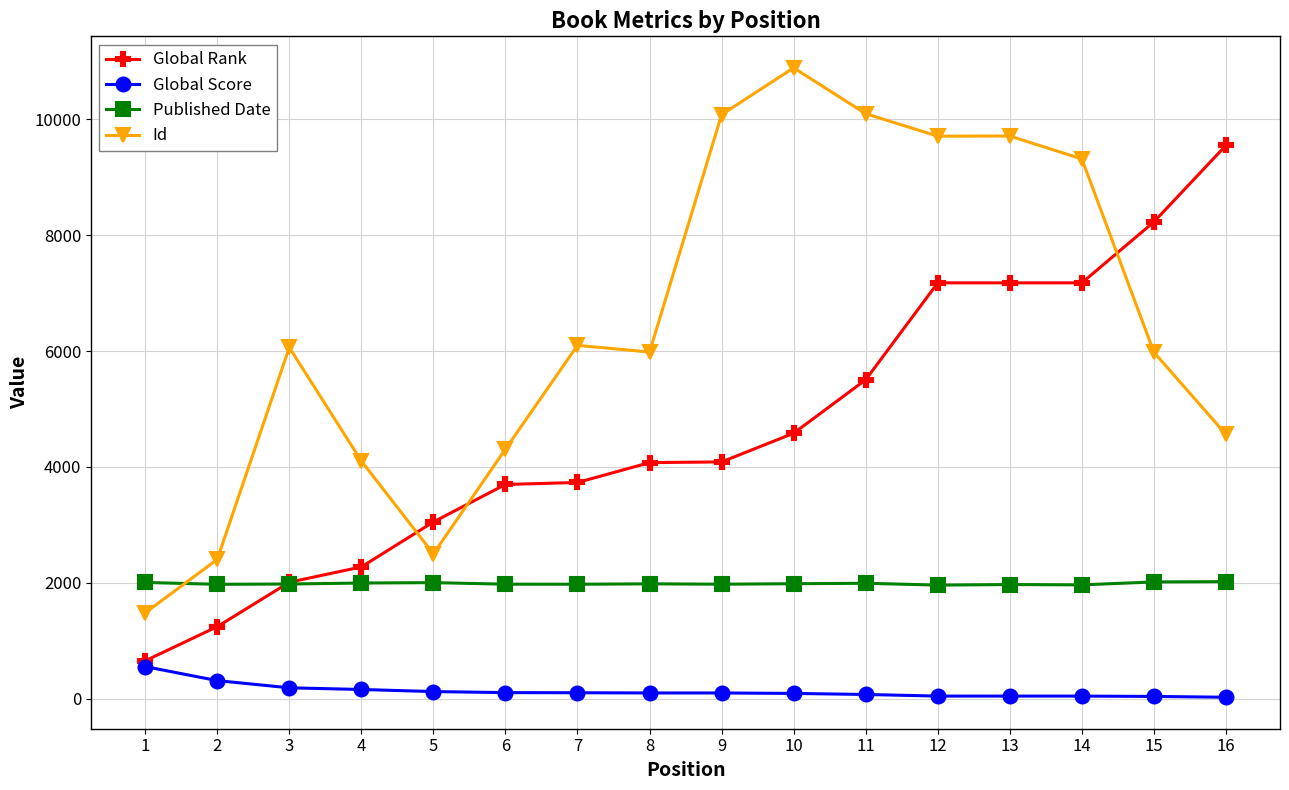

How many lines are shown in the chart?

4